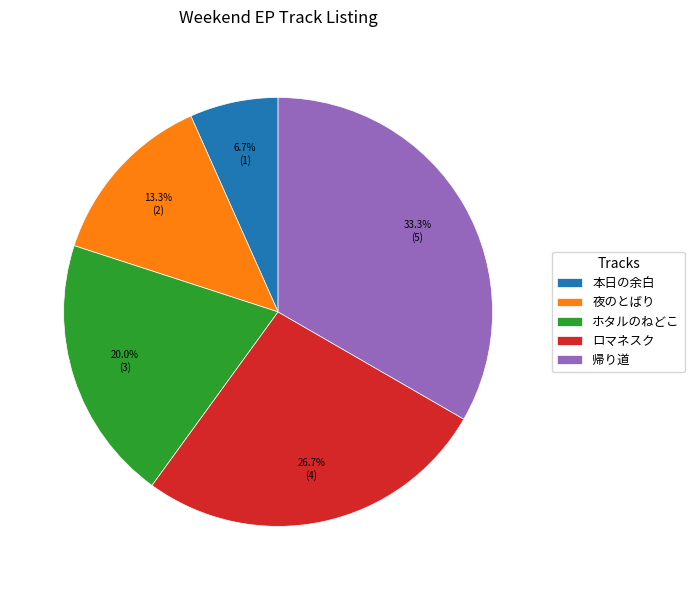

Is it true that ロマネスク is 17% of the pie?

False